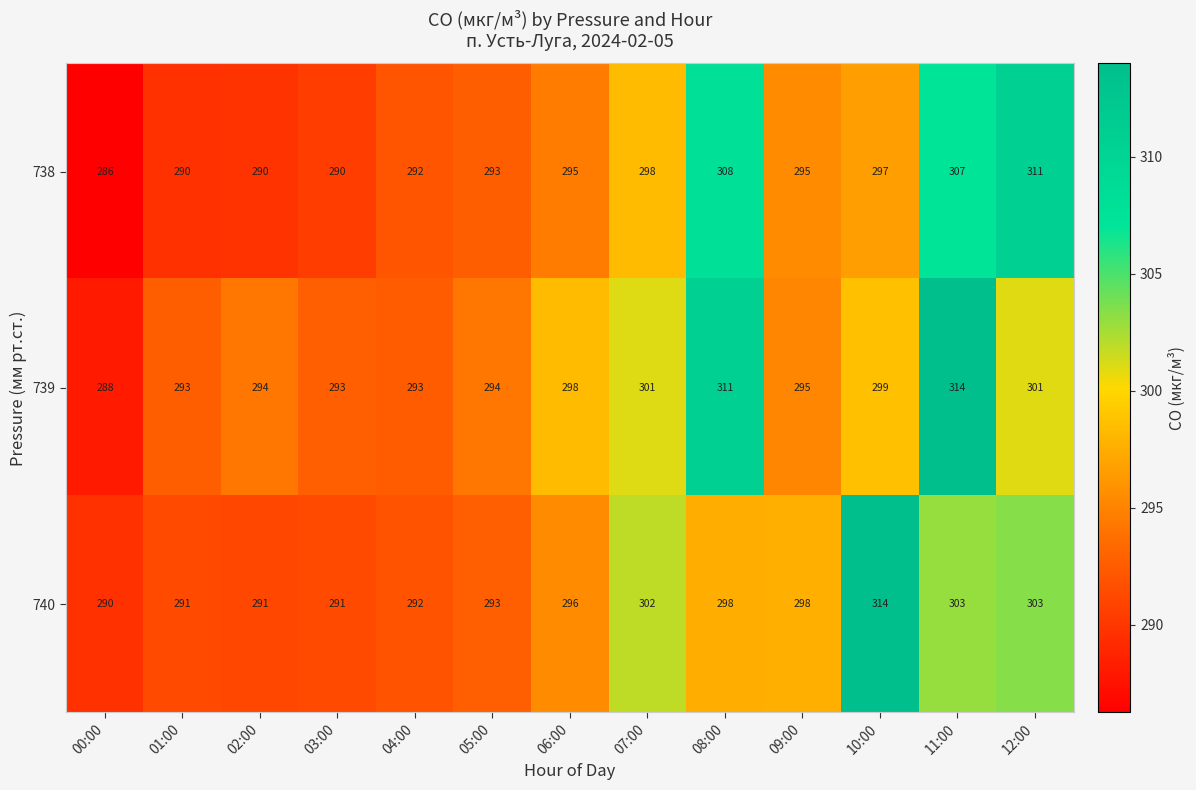

Rank the series by their average value, from lowest to highest.

738, 740, 739